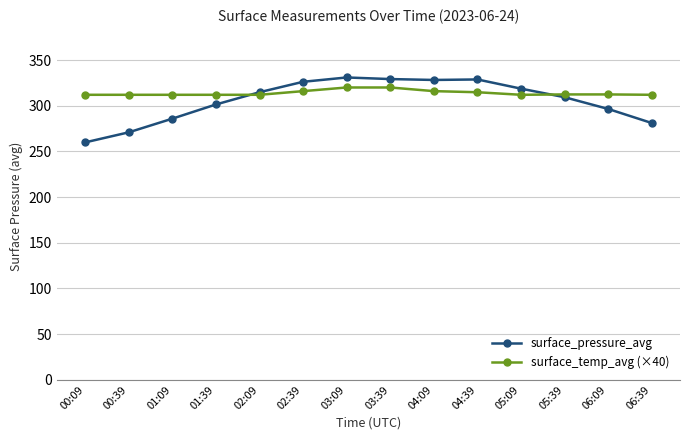

What is the total value across all series at 00:09?

571.9